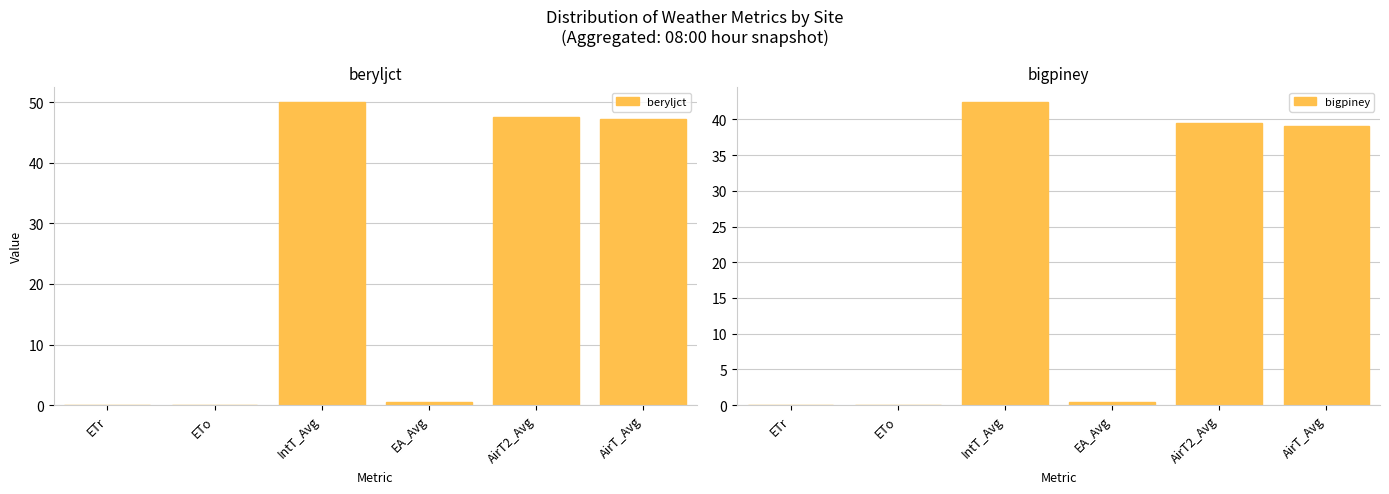

Reading left to right, list all the values displayed in this chart.

beryljct: ETr=0.0	ETo=0.0	IntT_Avg=50.0	EA_Avg=0.6	AirT2_Avg=47.6	AirT_Avg=47.2
bigpiney: ETr=0.0	ETo=0.0	IntT_Avg=42.4	EA_Avg=0.5	AirT2_Avg=39.5	AirT_Avg=39.1